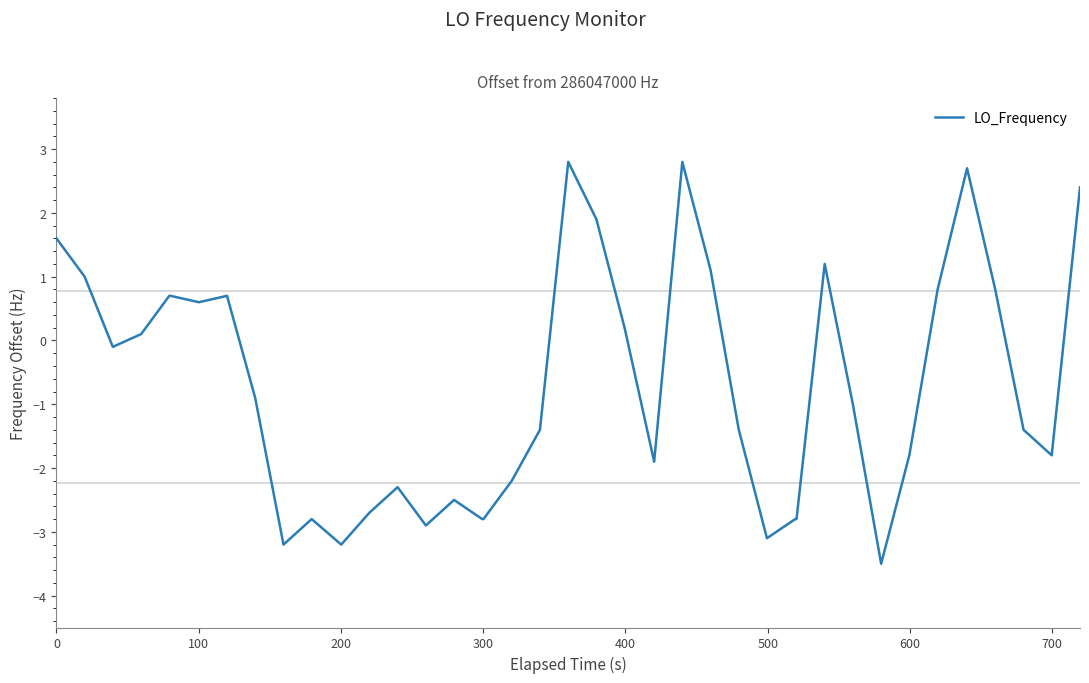

What is the smallest value displayed?

-3.5